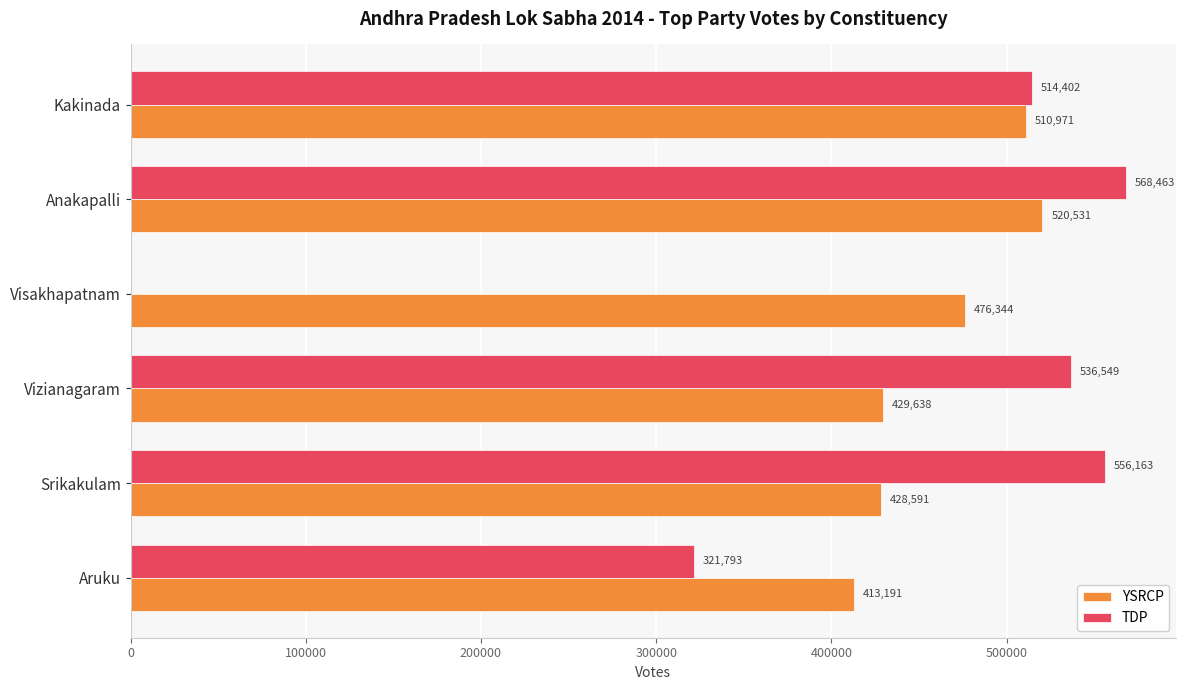

The value of TDP at Visakhapatnam is 0. True or false?

True